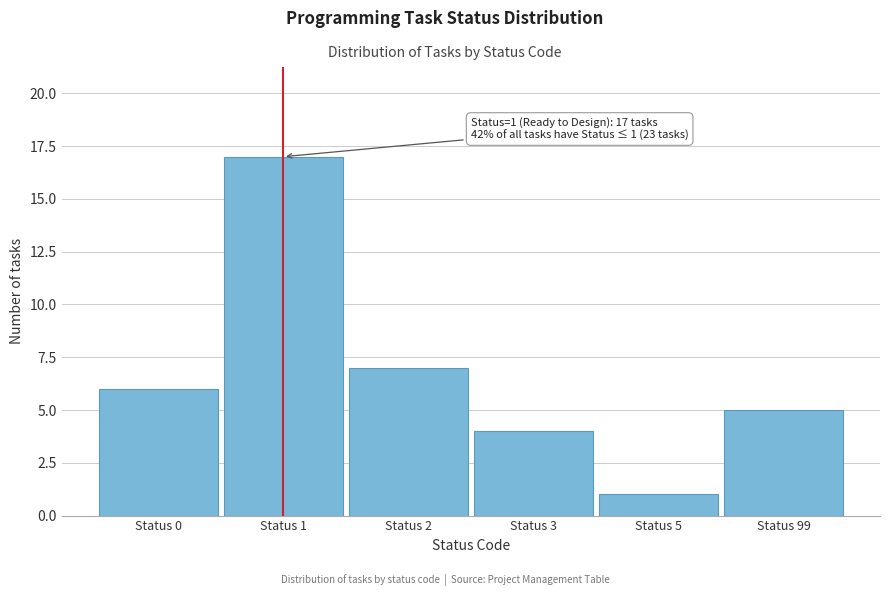

Reading left to right, transcribe all the data shown in this chart.

Status 0=6	Status 1=17	Status 2=7	Status 3=4	Status 5=1	Status 99=5